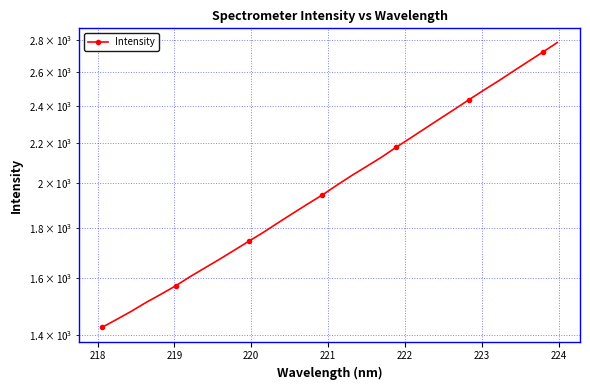

How many lines are shown in the chart?

1